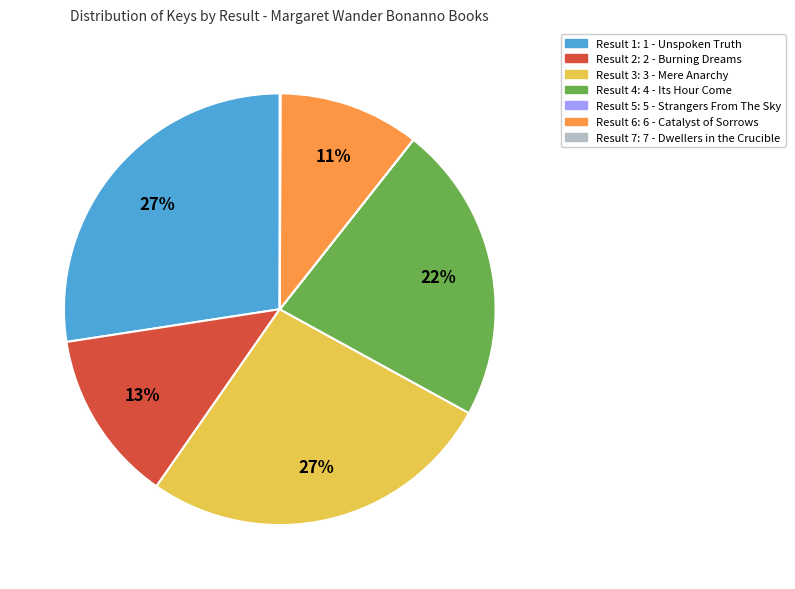

To the nearest percent, what is the average slice percentage?

14%